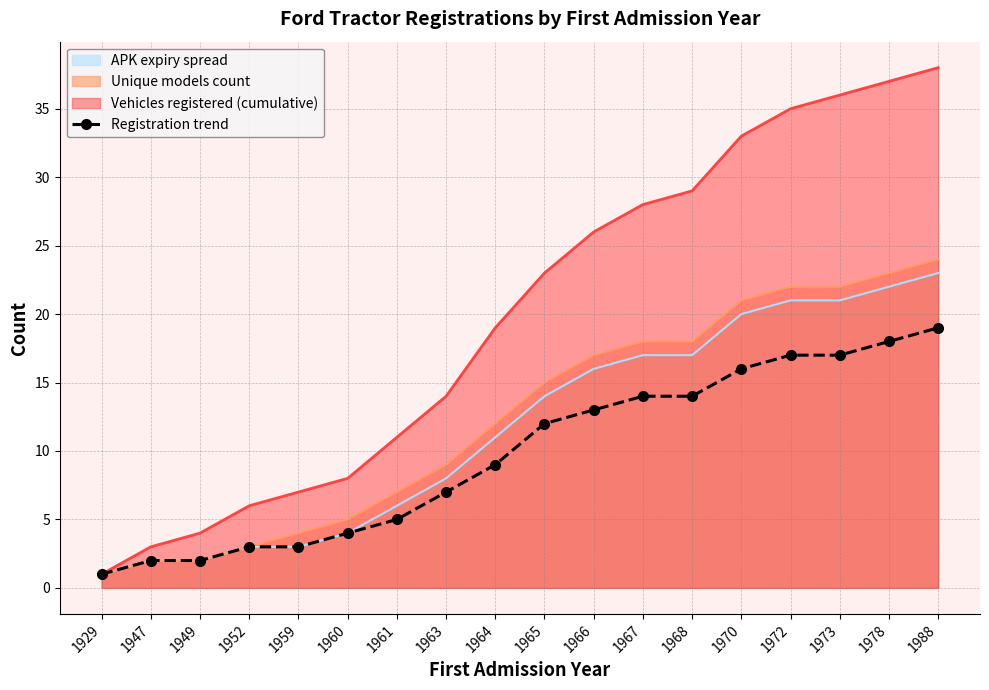

List the labels in order of value, smallest first.

1929, 1947, 1949, 1952, 1959, 1960, 1961, 1963, 1964, 1965, 1966, 1967, 1968, 1970, 1972, 1973, 1978, 1988